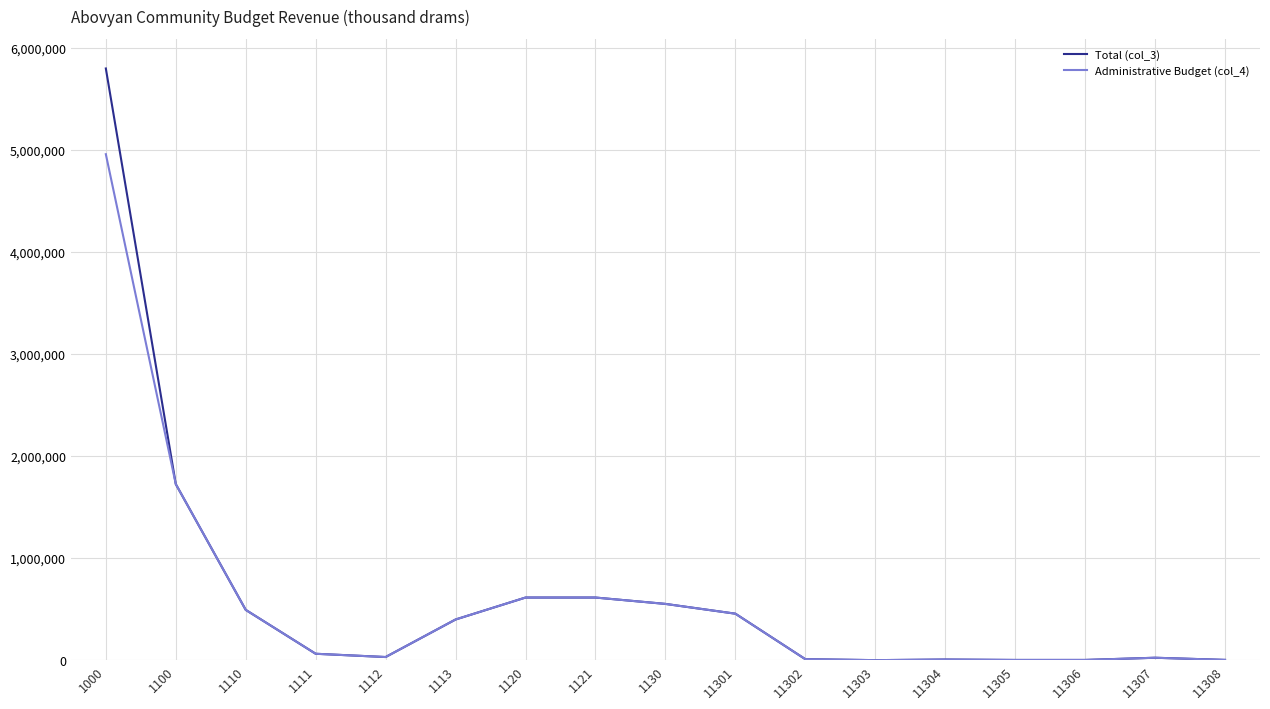

How many lines are shown in the chart?

2